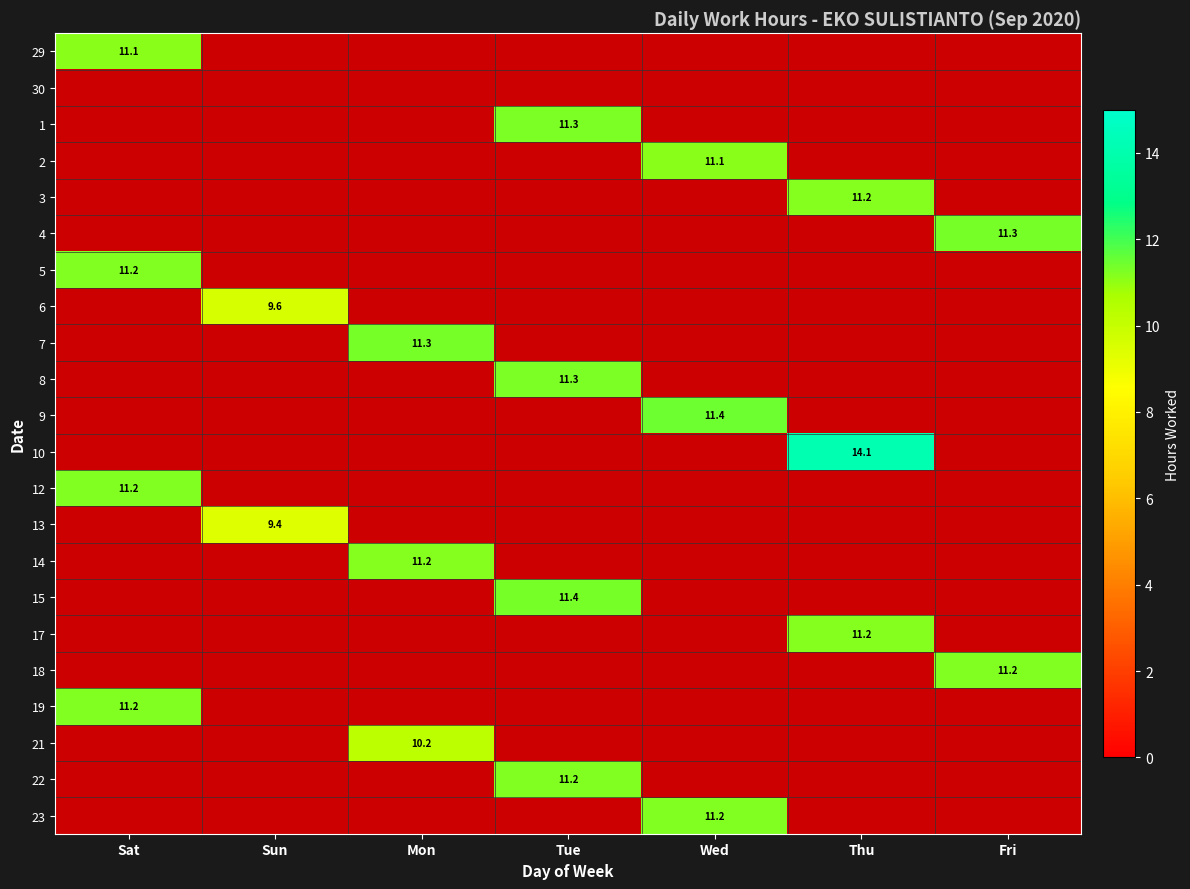

What is the minimum value shown in the chart?

9.4